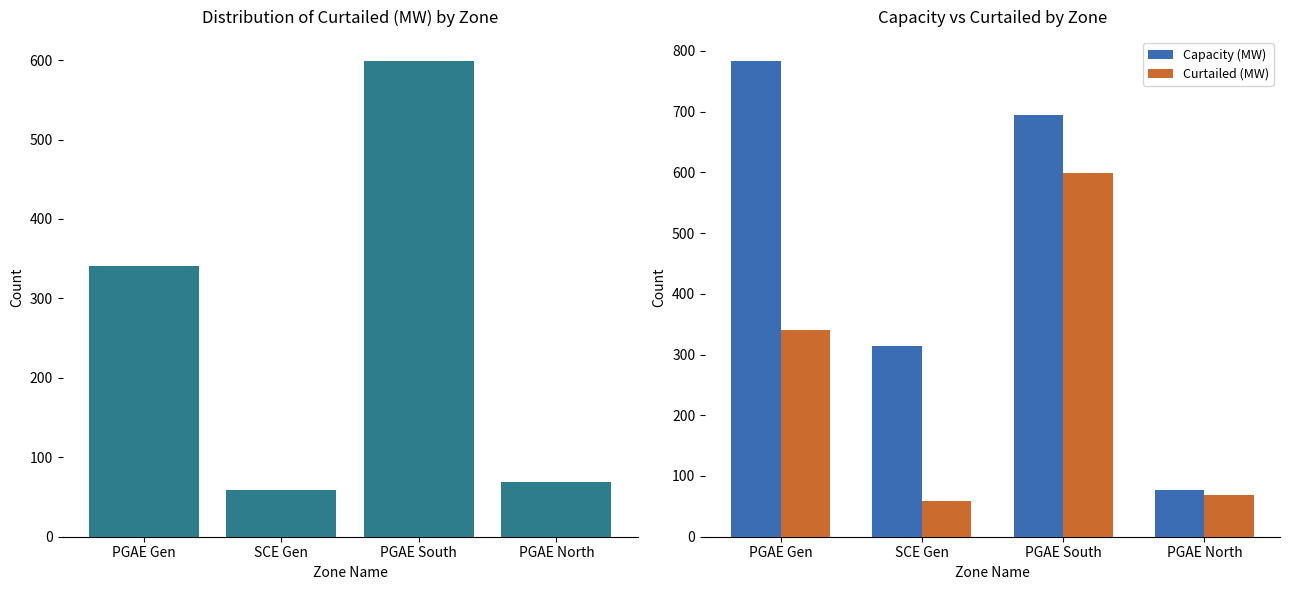

What is the label of the 2nd bar from the left?

SCE Gen